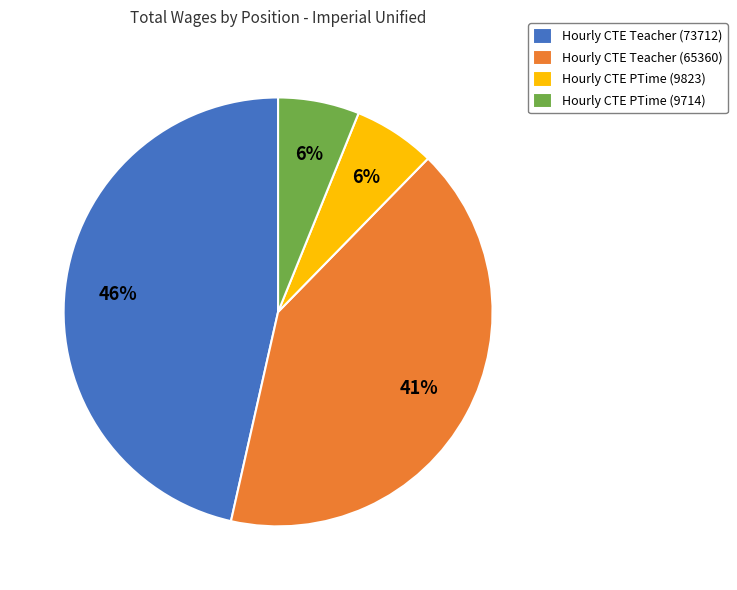

Is there any slice that represents more than half of the pie?

No